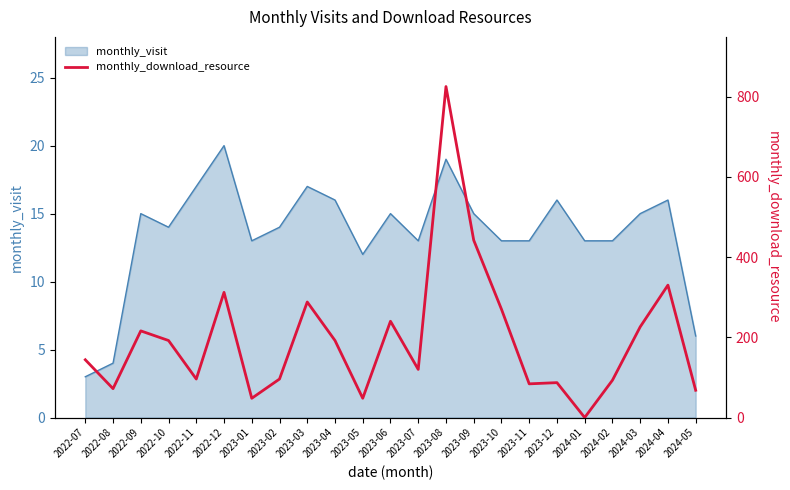

What is the difference between the second highest and minimum values?

442